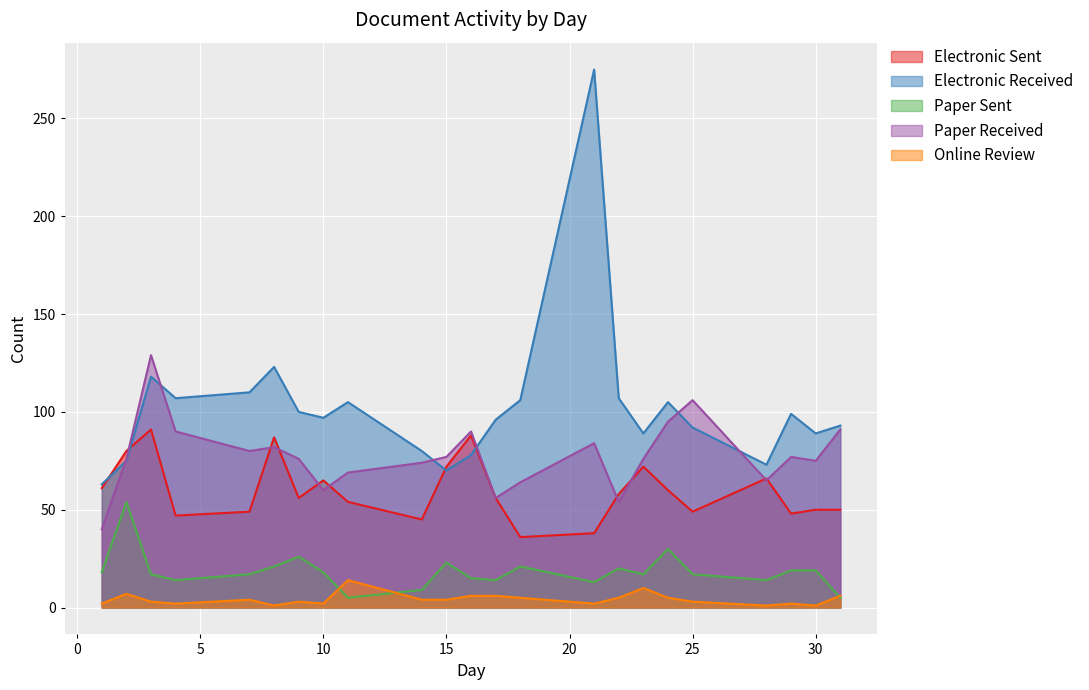

The Paper Received series shows 34 at 4. True or false?

False